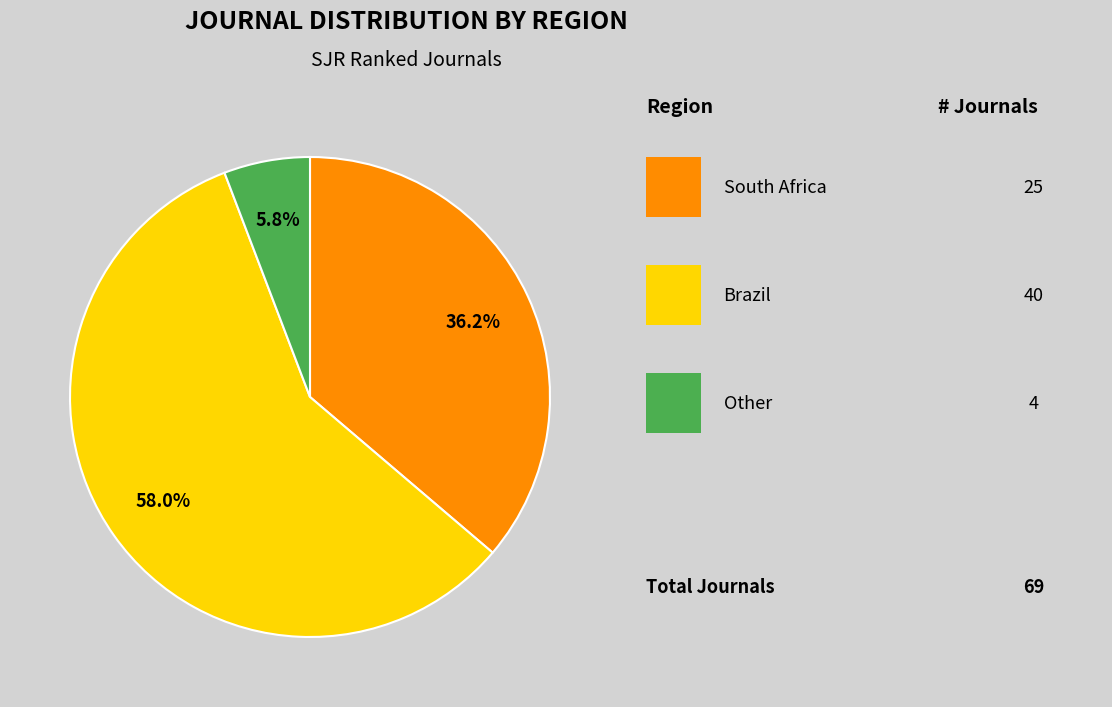

Is there any slice that represents more than half of the pie?

Yes